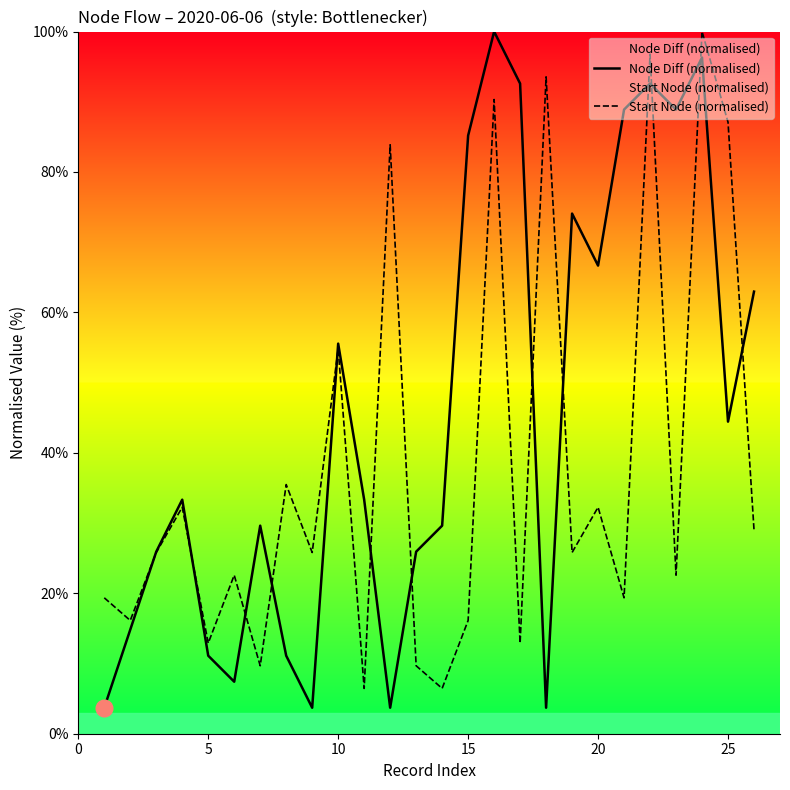

Where is Start Node (normalised) nearest to the value 53?

10